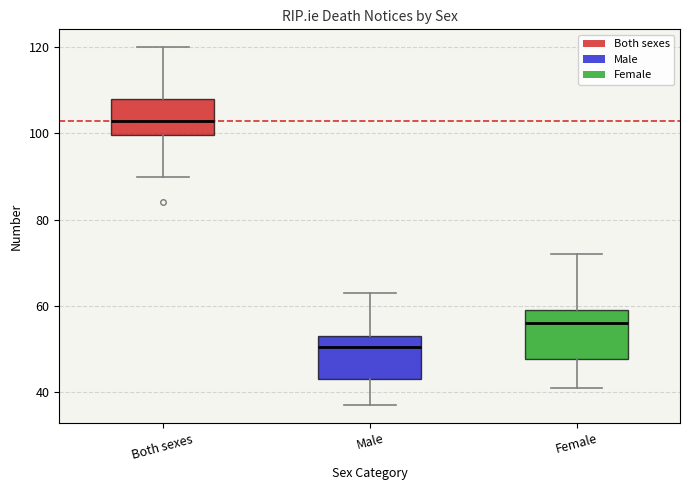

Where does the upper whisker of the box for Female end on the y-axis? The values are not printed on the chart, so give them approximately, as read against the axis.

72